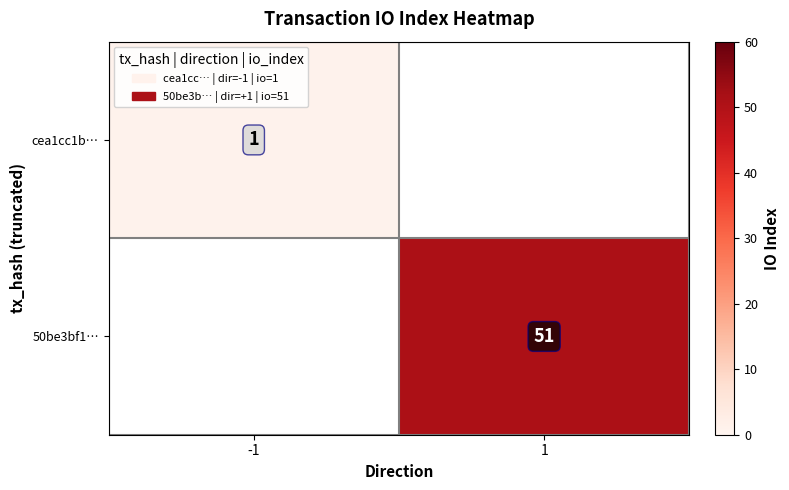

Is it true that cea1cc1b… equals 1 at -1?

True